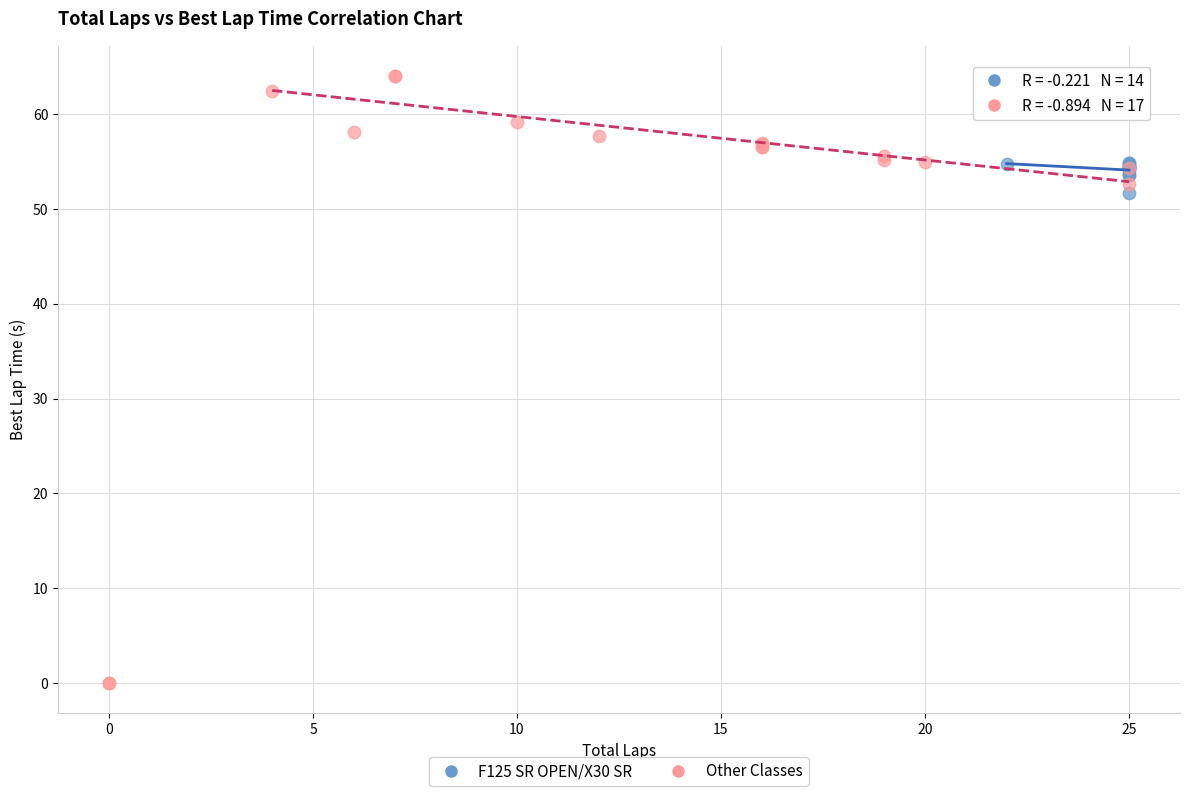

Which series contains the lowest Y value?

Other Classes